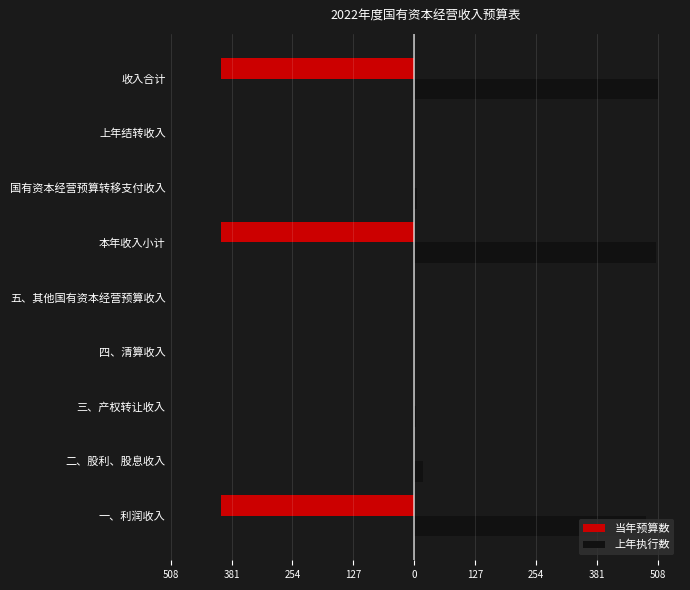

How many 当年预算数 values are between -403 and 0?

9